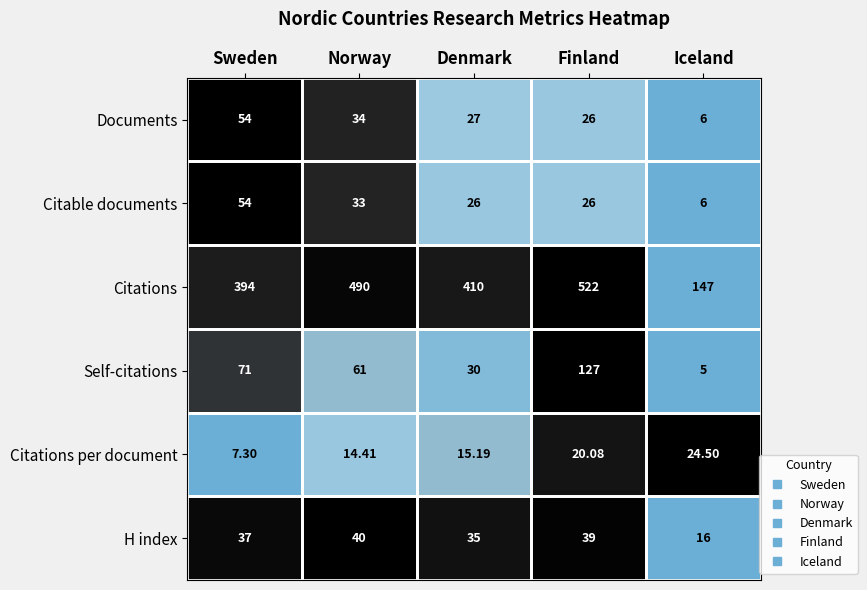

At which category is the sum across all series the highest?

Finland